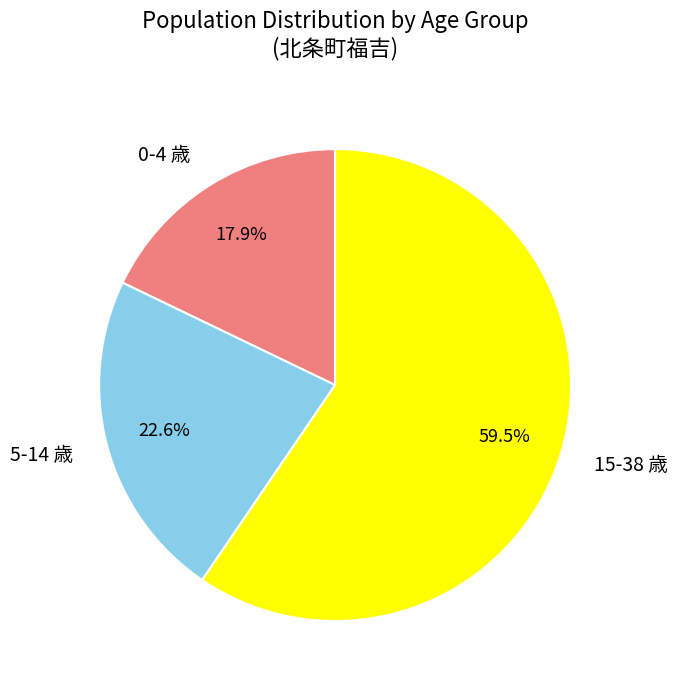

Approximately how many times larger is the value at 5-14 歳 compared to 0-4 歳?

1.3